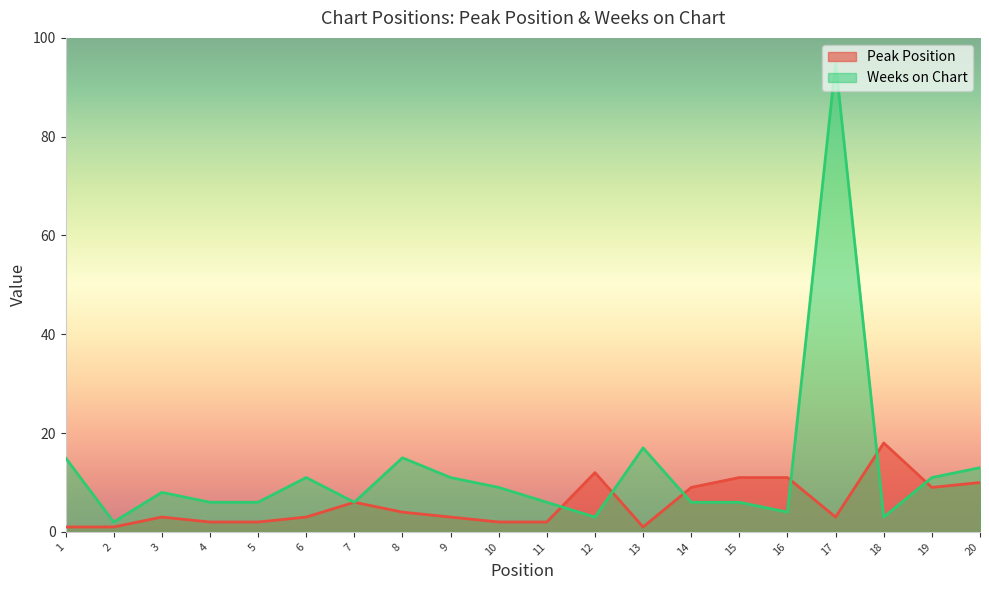

Reading left to right, extract all data points from this chart.

Peak Position: 1=1	2=1	3=3	4=2	5=2	6=3	7=6	8=4	9=3	10=2	11=2	12=12	13=1	14=9	15=11	16=11	17=3	18=18	19=9	20=10
Weeks on Chart: 1=15	2=2	3=8	4=6	5=6	6=11	7=6	8=15	9=11	10=9	11=6	12=3	13=17	14=6	15=6	16=4	17=95	18=3	19=11	20=13